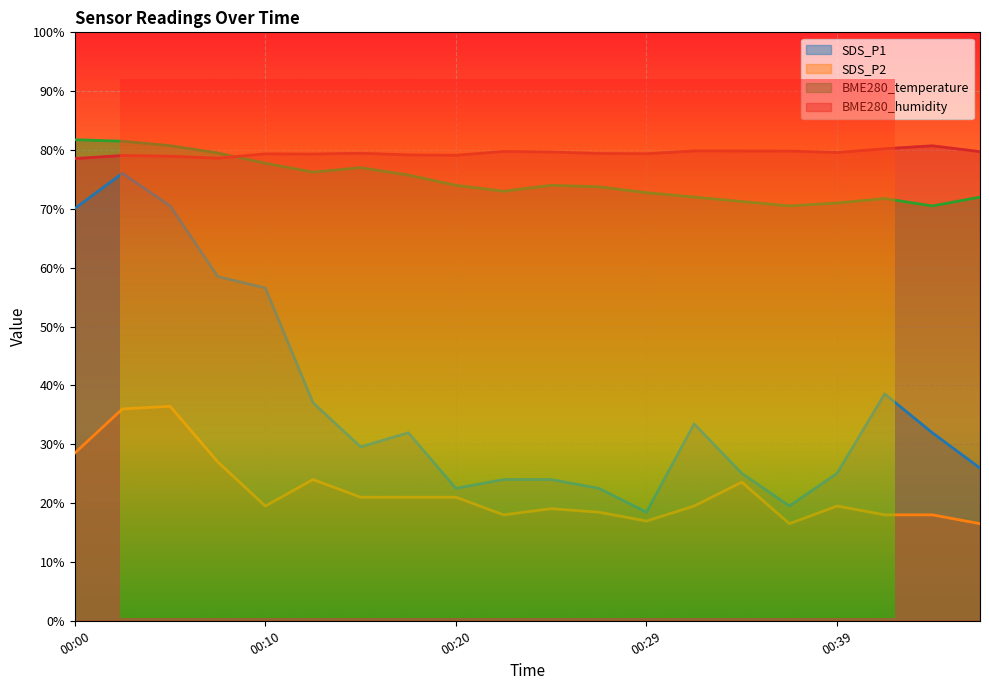

At which label does BME280_humidity first exceed 79?

00:03